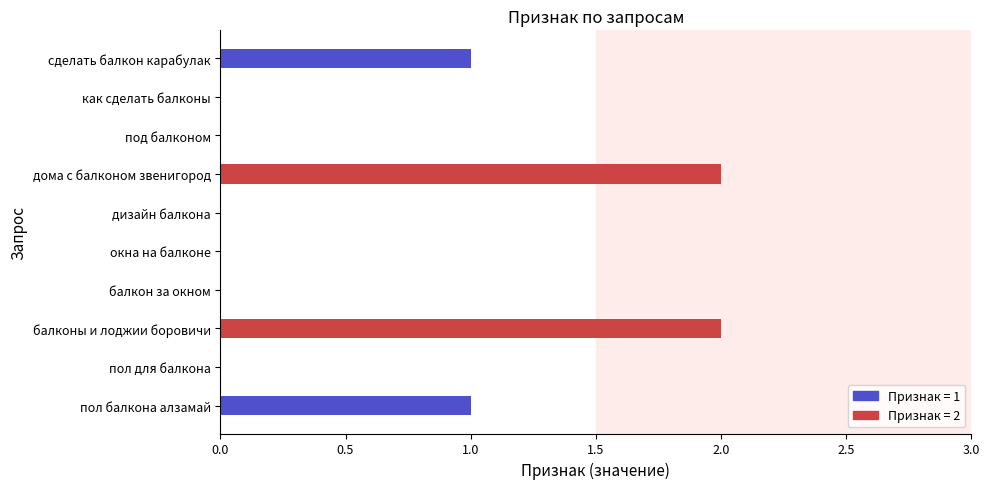

The chart shows a value of 1 at дома с балконом звенигород. True or false?

False